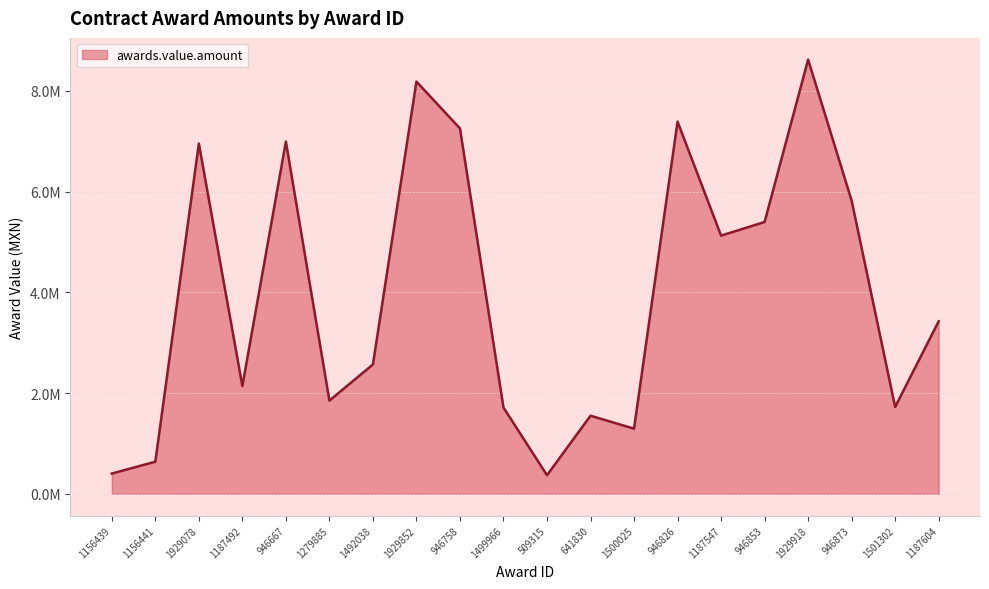

List the labels in order of value, smallest first.

509315, 1156439, 1156441, 1500025, 641830, 1499966, 1501302, 1279885, 1187492, 1492038, 1187604, 1187547, 946853, 946873, 1929078, 946667, 946758, 946826, 1929852, 1929918